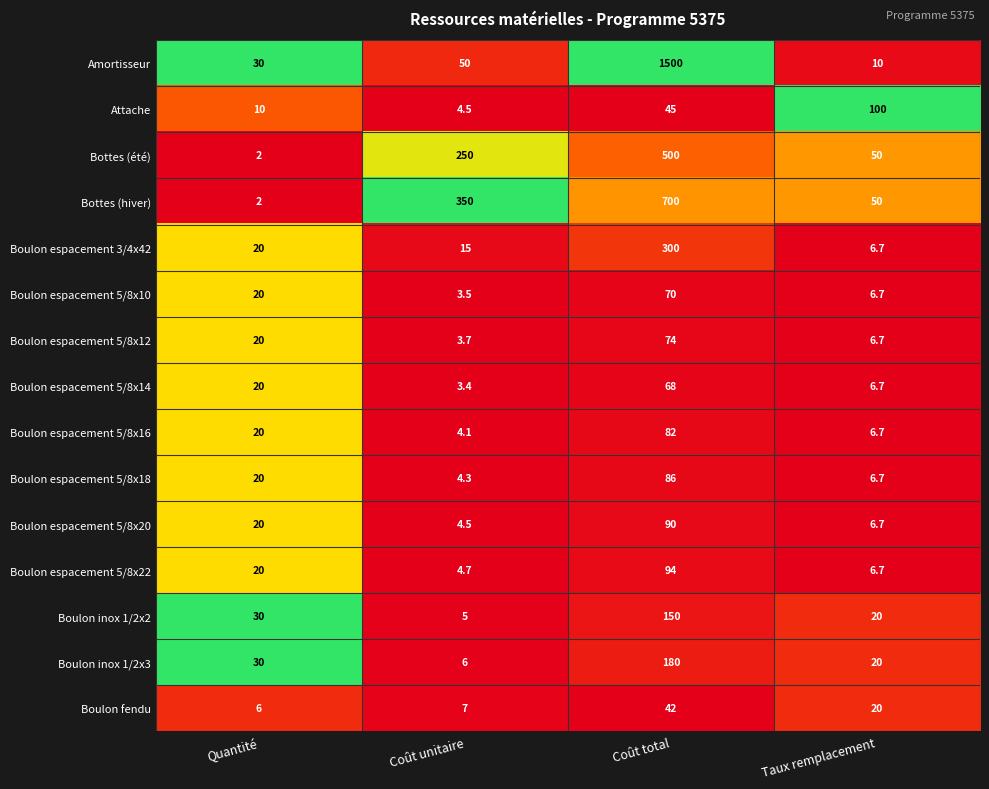

True or false: Boulon espacement 5/8x16 has a value of 82.0 at Coût total.

True